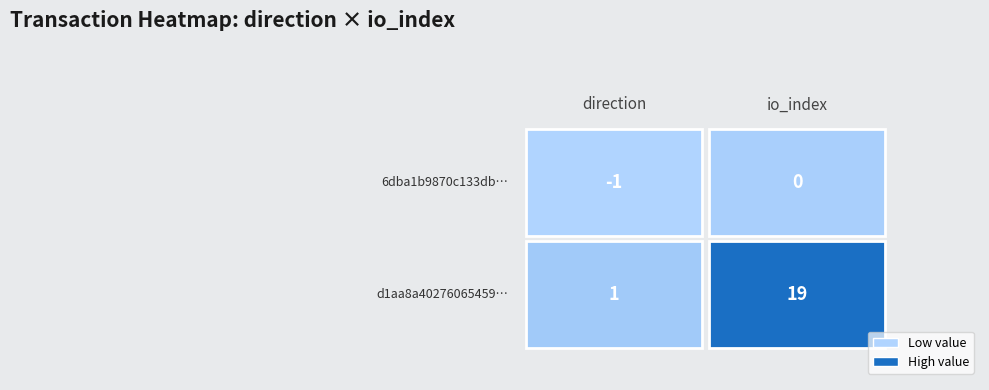

Reading left to right, transcribe all the data shown in this chart.

6dba1b9870c133db6e52747040f56d5c636a903: 0=-1	1=0
d1aa8a40276065459ccea09520c553616d918d0: 0=1	1=19